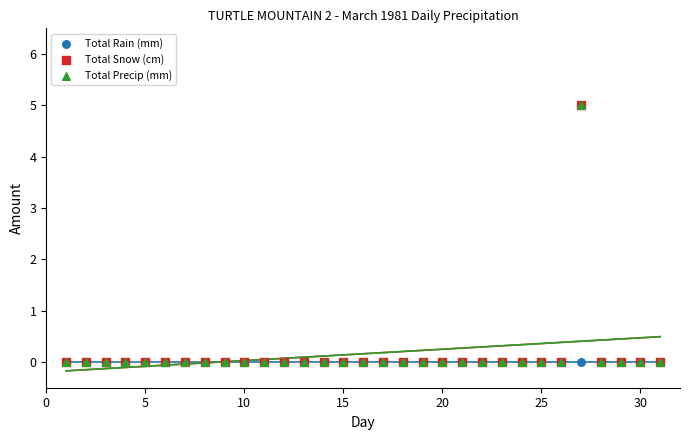

Which series reaches the maximum Y coordinate?

Total Snow (cm)